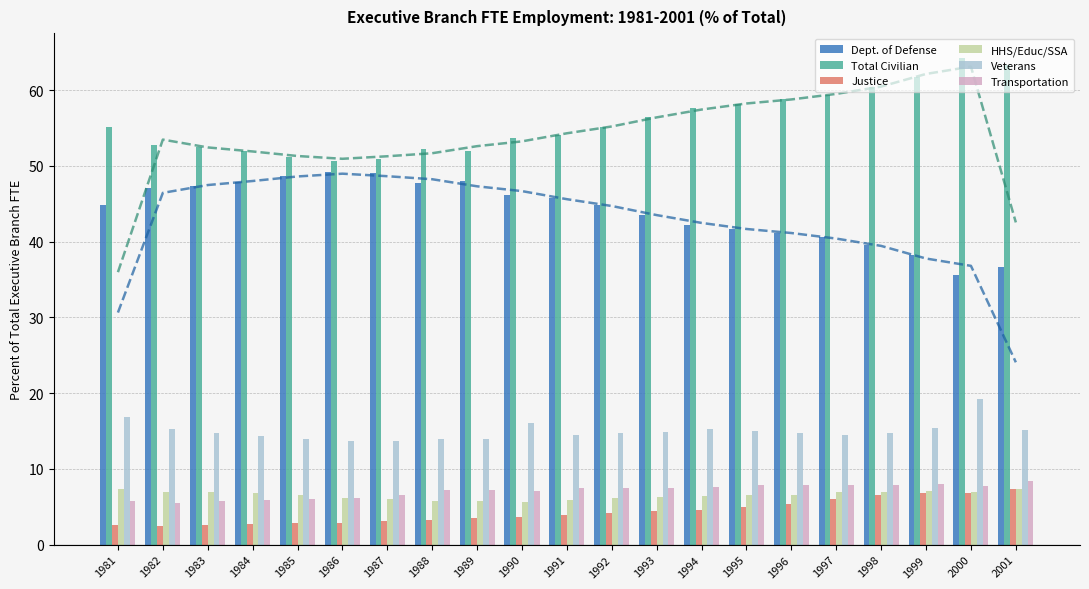

Between 1995 and 1986, which is larger?

1986